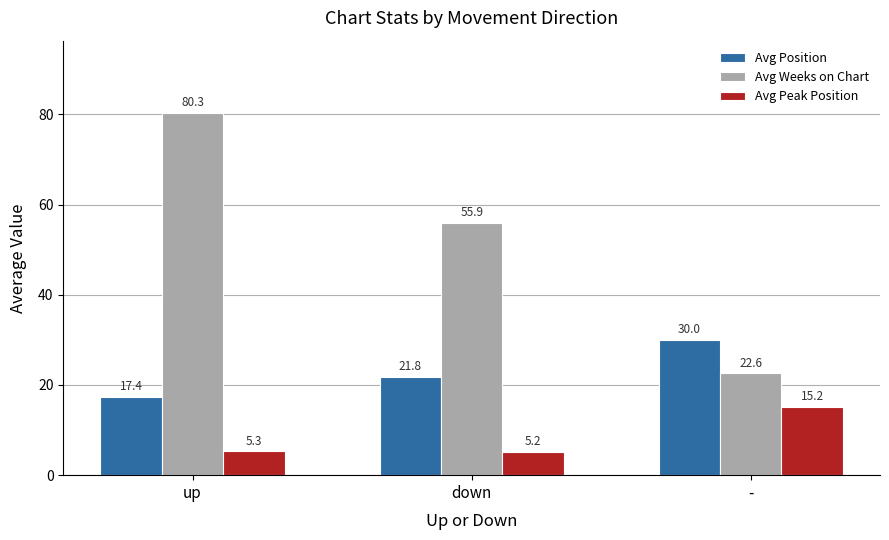

At which label is Avg Peak Position closest to 10?

up